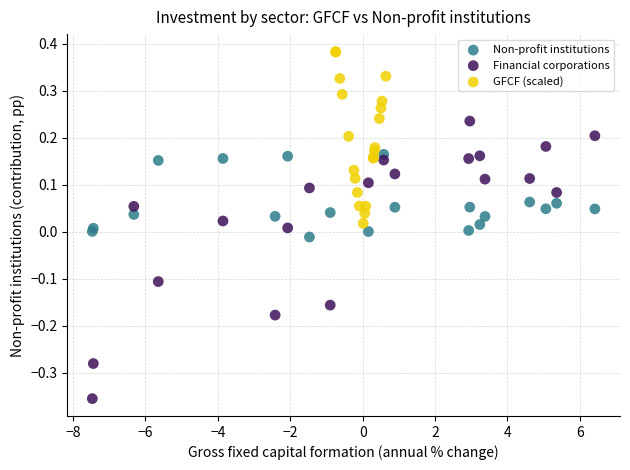

Which series has the largest Y range (max minus min)?

Financial corporations